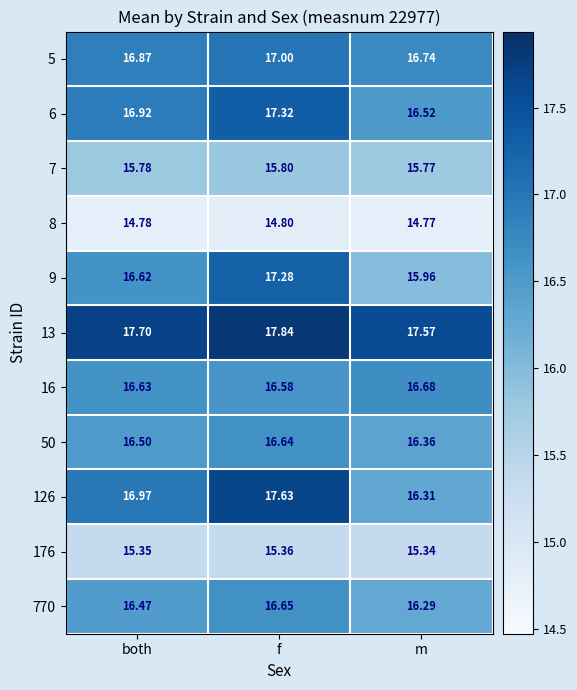

What is the minimum value shown in the chart?

14.8